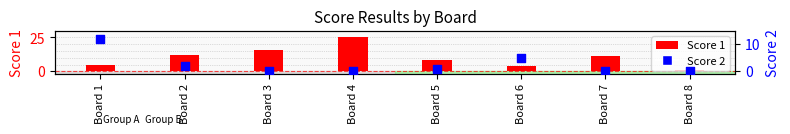

At which category is the sum across all series the highest?

Board 4